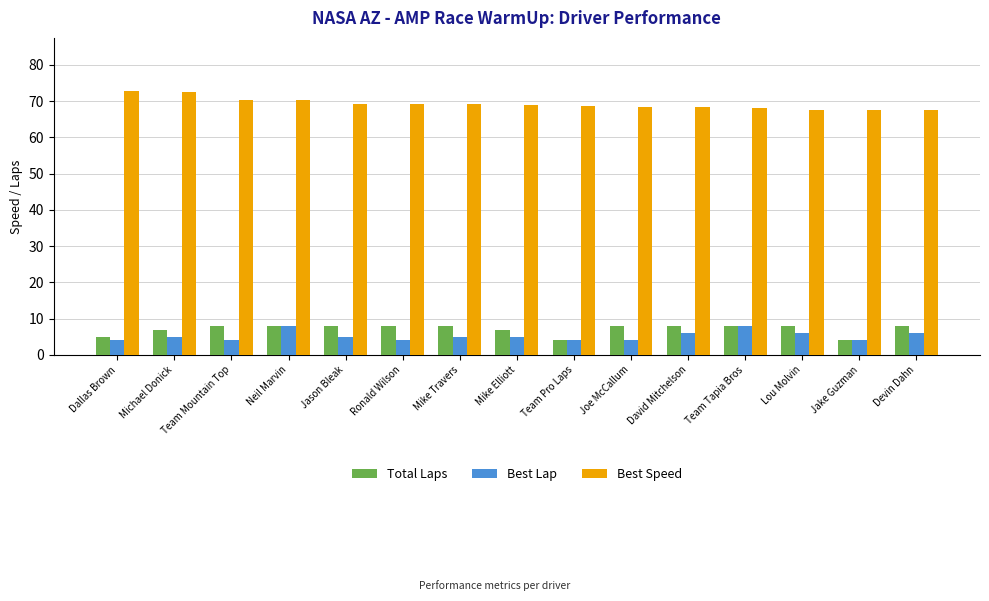

What is the average value of the Best Lap series?

5.2